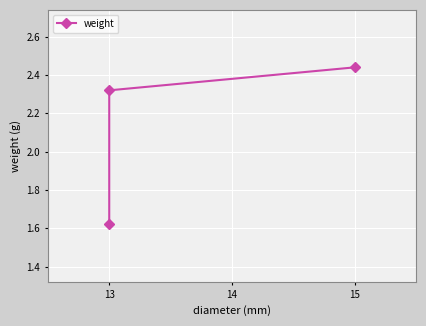

What is the value of the 3rd point from the left?

2.4